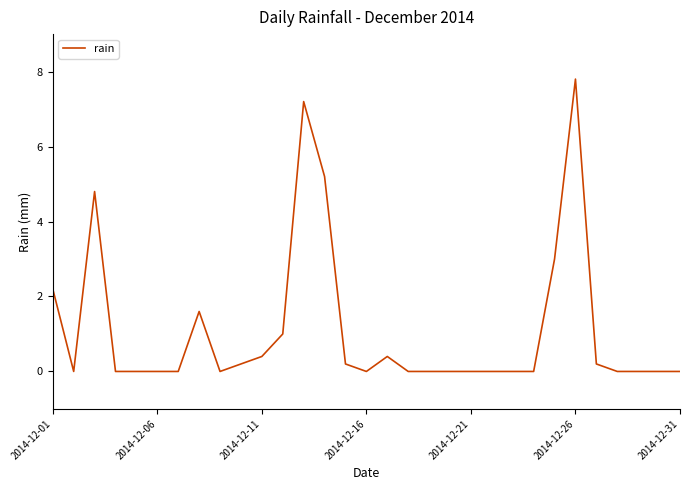

What is the greatest value displayed?

7.8